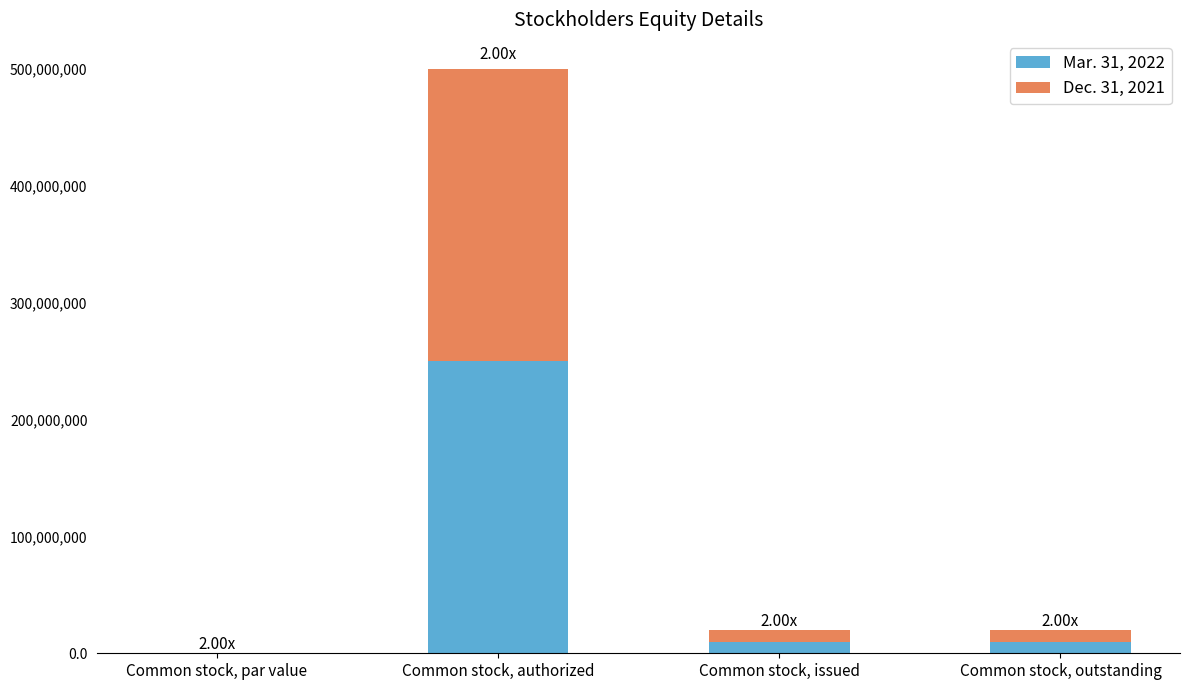

Which category has the highest value in the Mar. 31, 2022 series?

Common stock, authorized